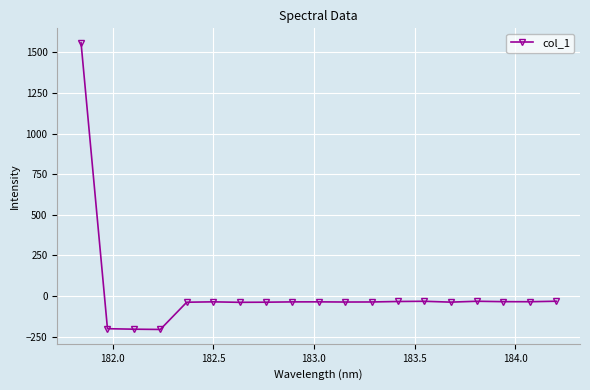

True or false: the data has more than 0 interior local peaks.

True